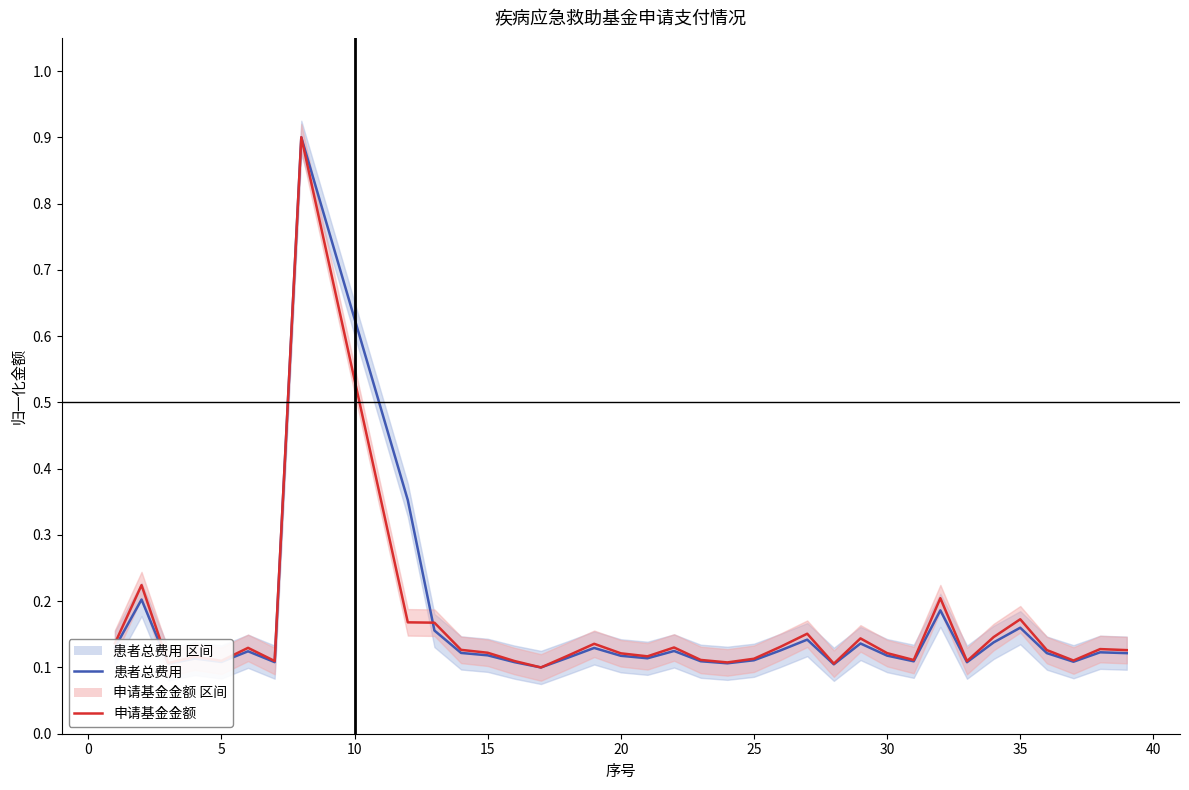

Is it true that 患者总费用 equals 0.0 at 29?

False